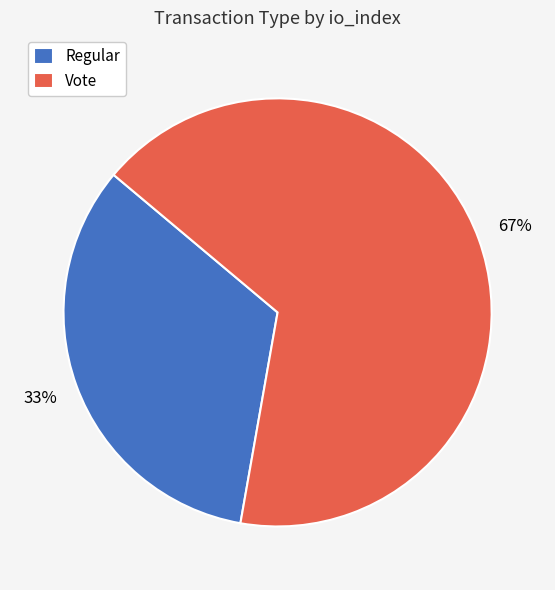

To the nearest percent, what is the average slice percentage?

50%